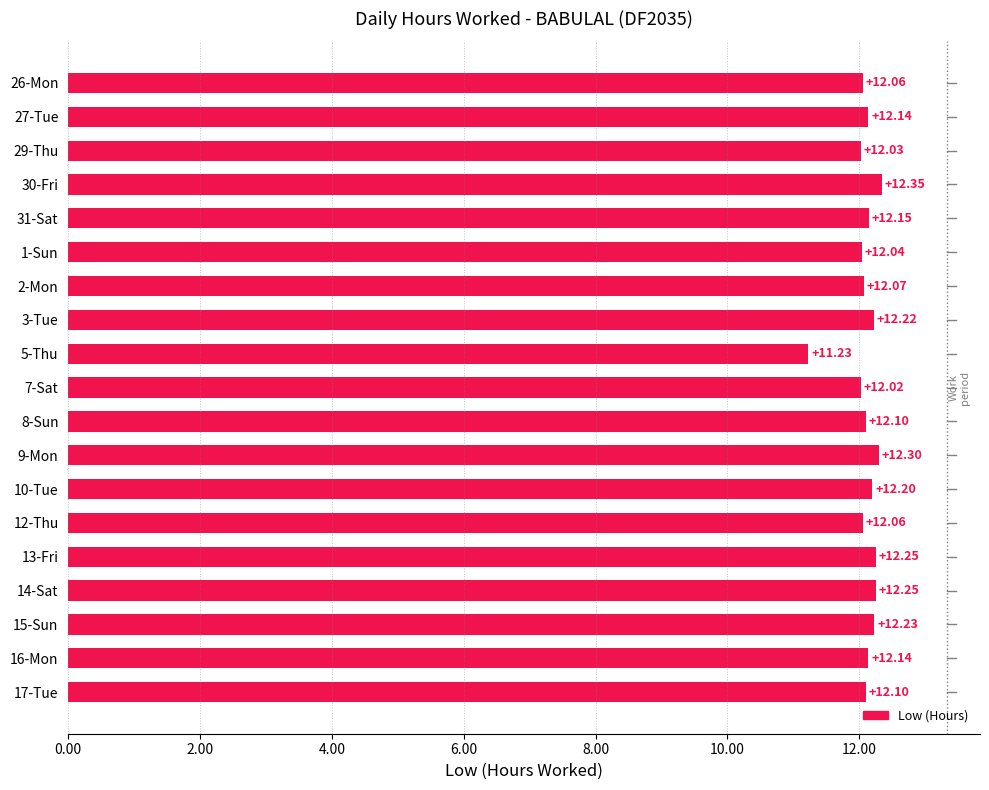

What is the change in value from 1-Sun to 17-Tue?

+0.1